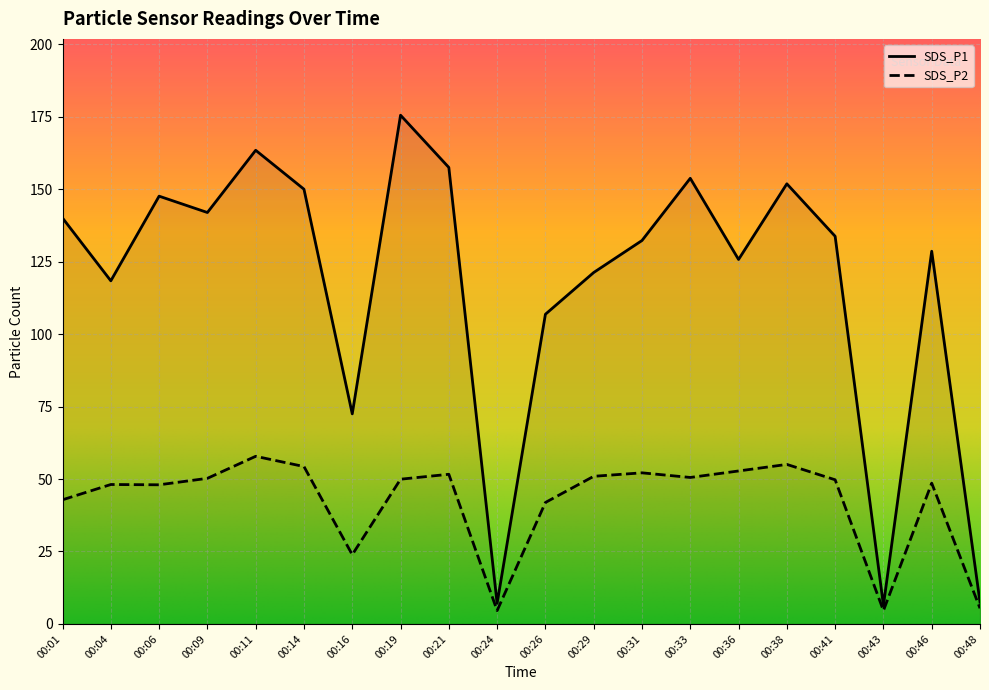

In SDS_P2, how many points are lower than both neighbors (excluding endpoints)?

5